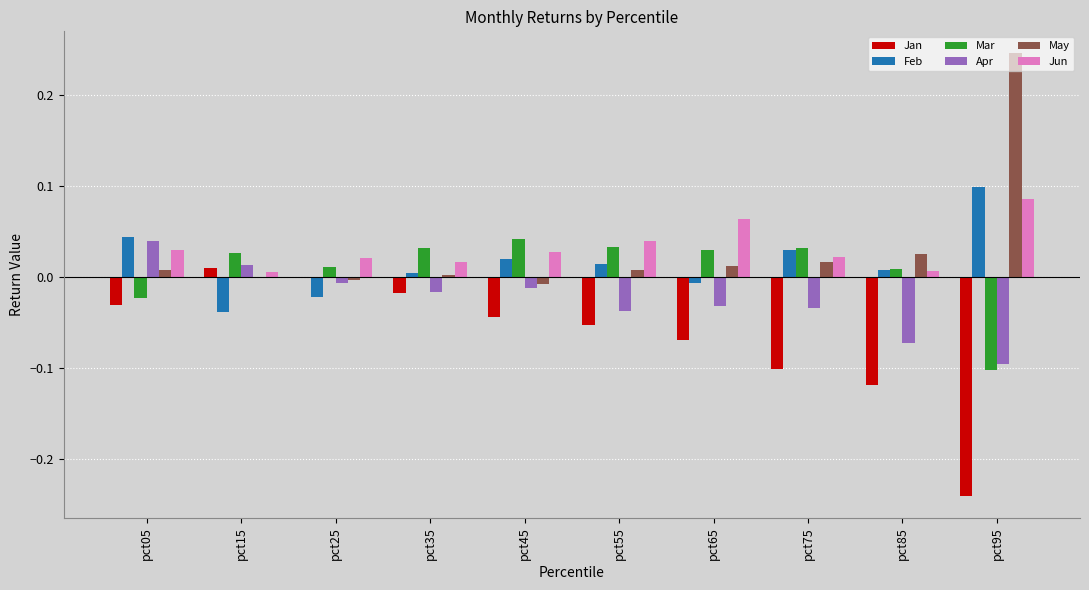

Which category has the highest value in the Jun series?

pct95